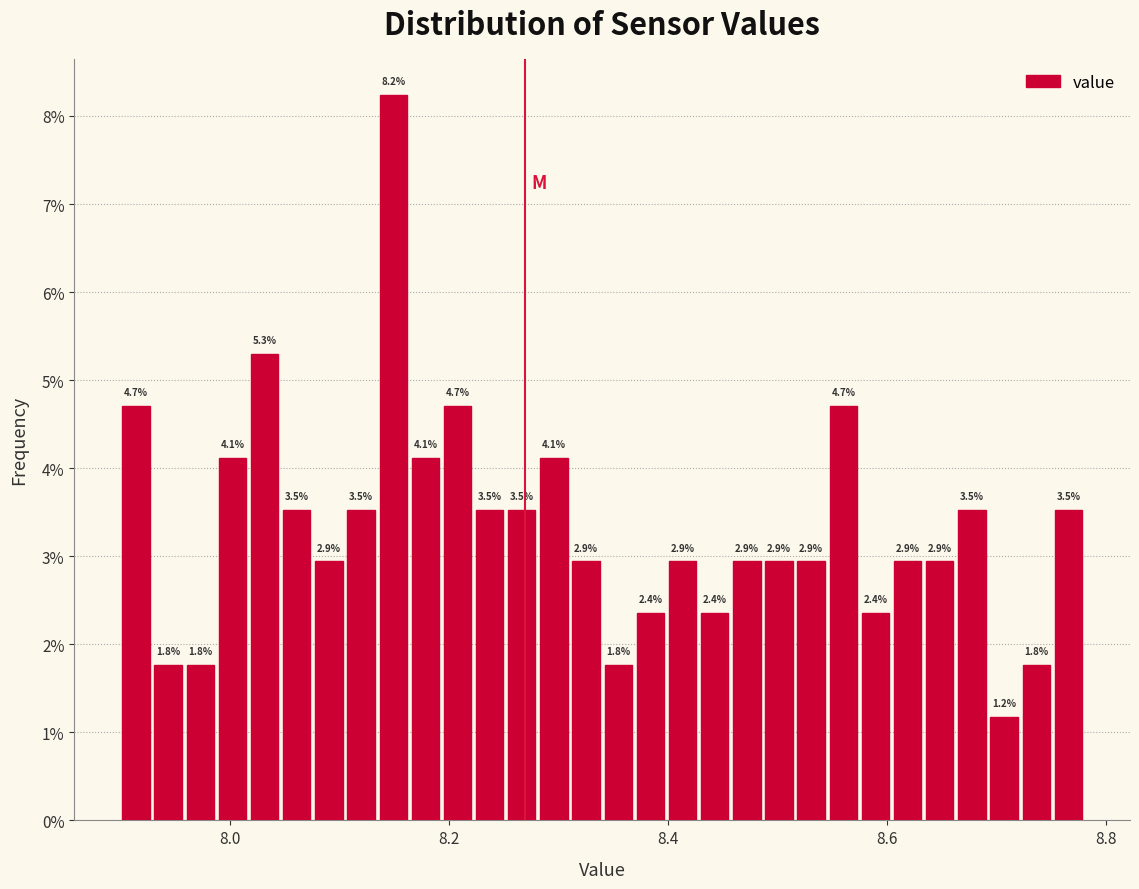

Read against the x-axis, roughly where is the centre of the tallest bar?

8.14